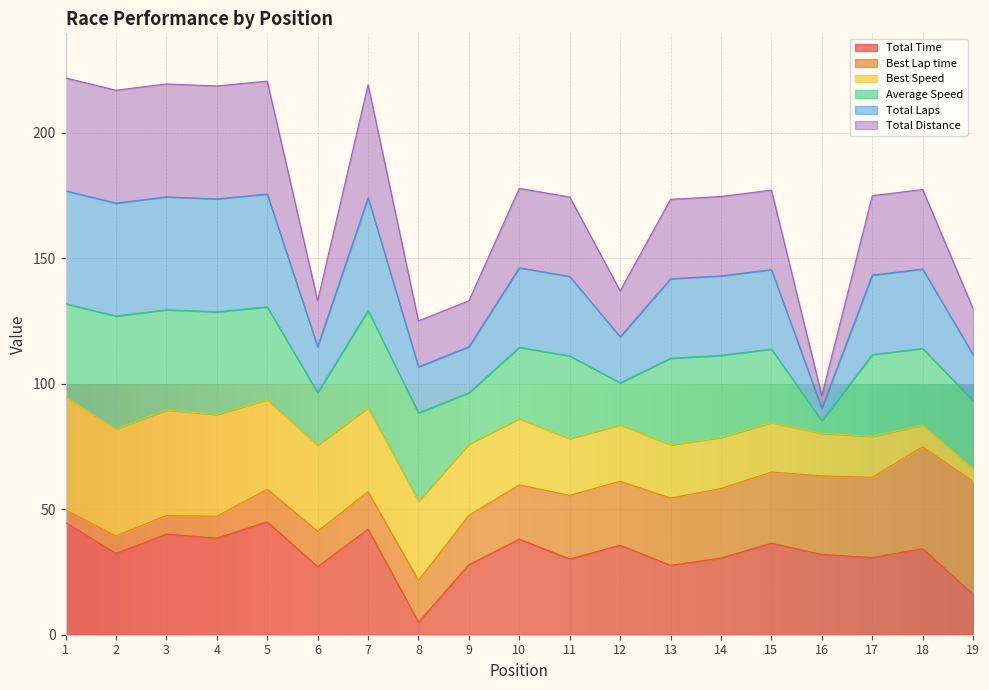

Which category has the lowest value across all series?

8